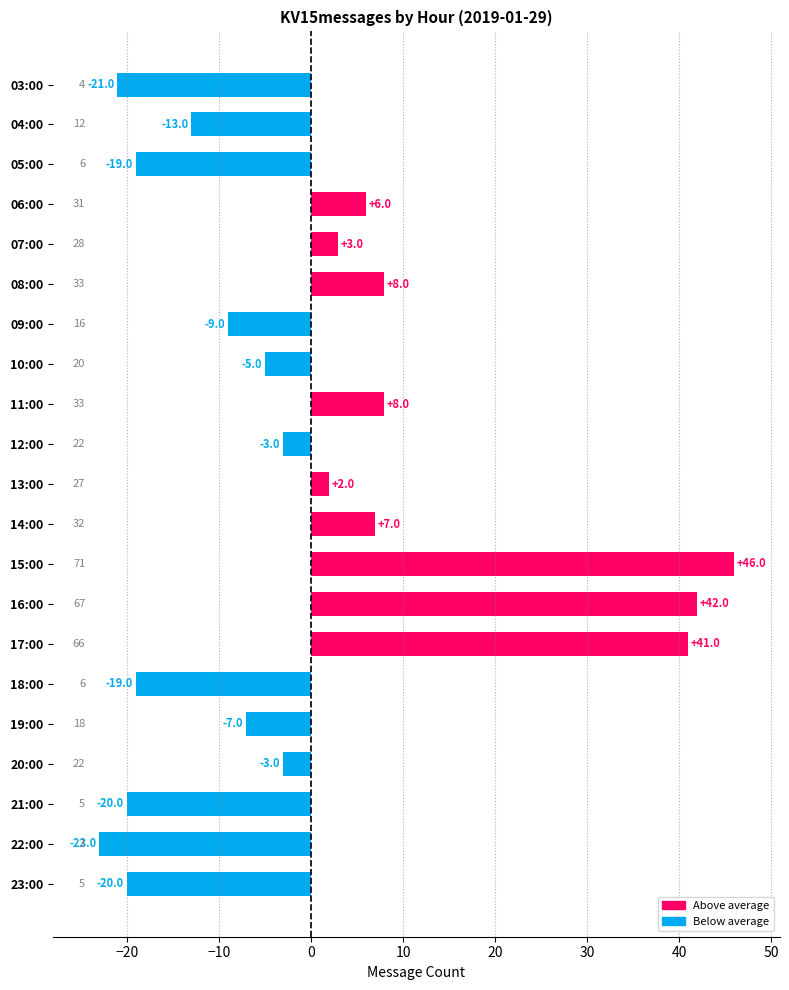

How many values exceed -3?

9